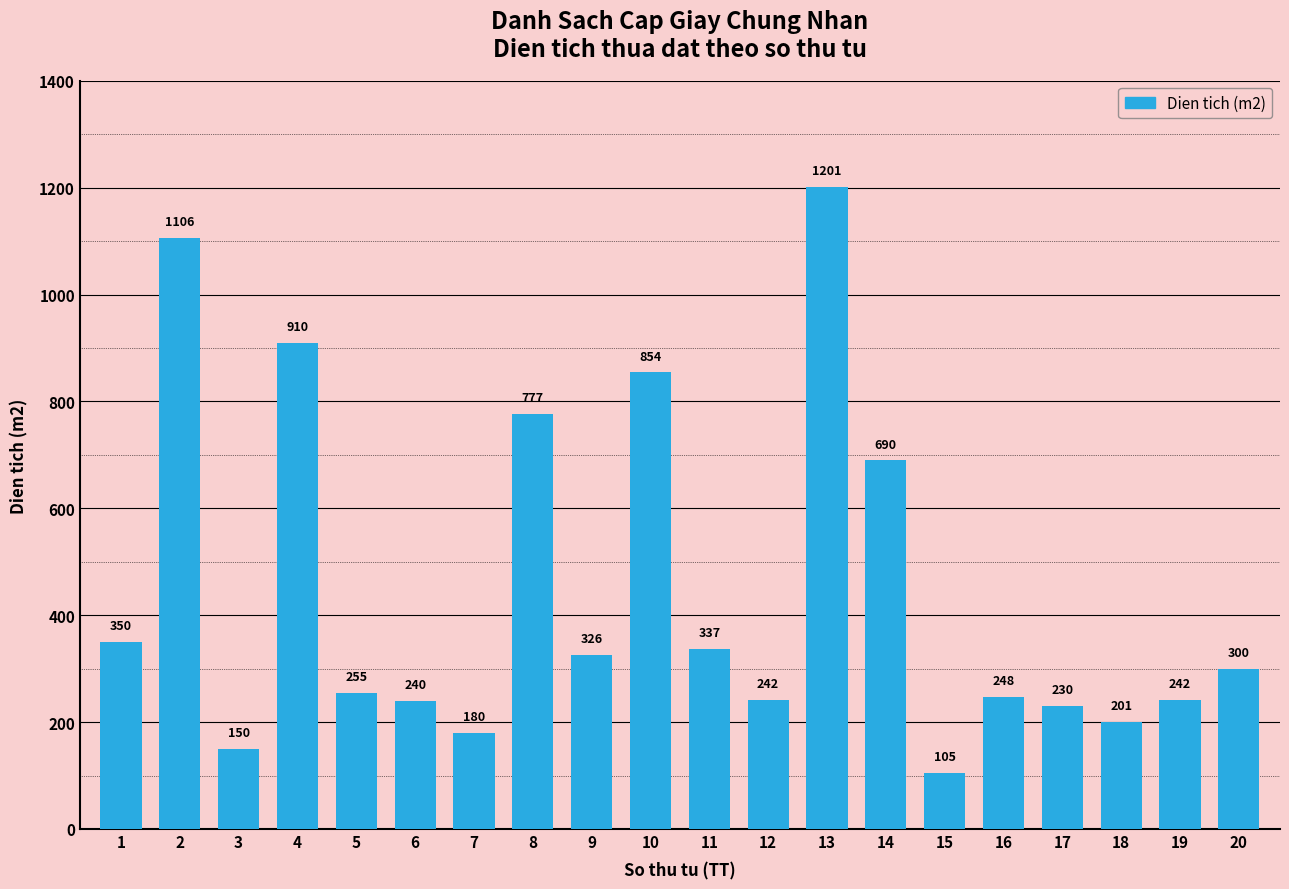

Are the bars horizontal?

No